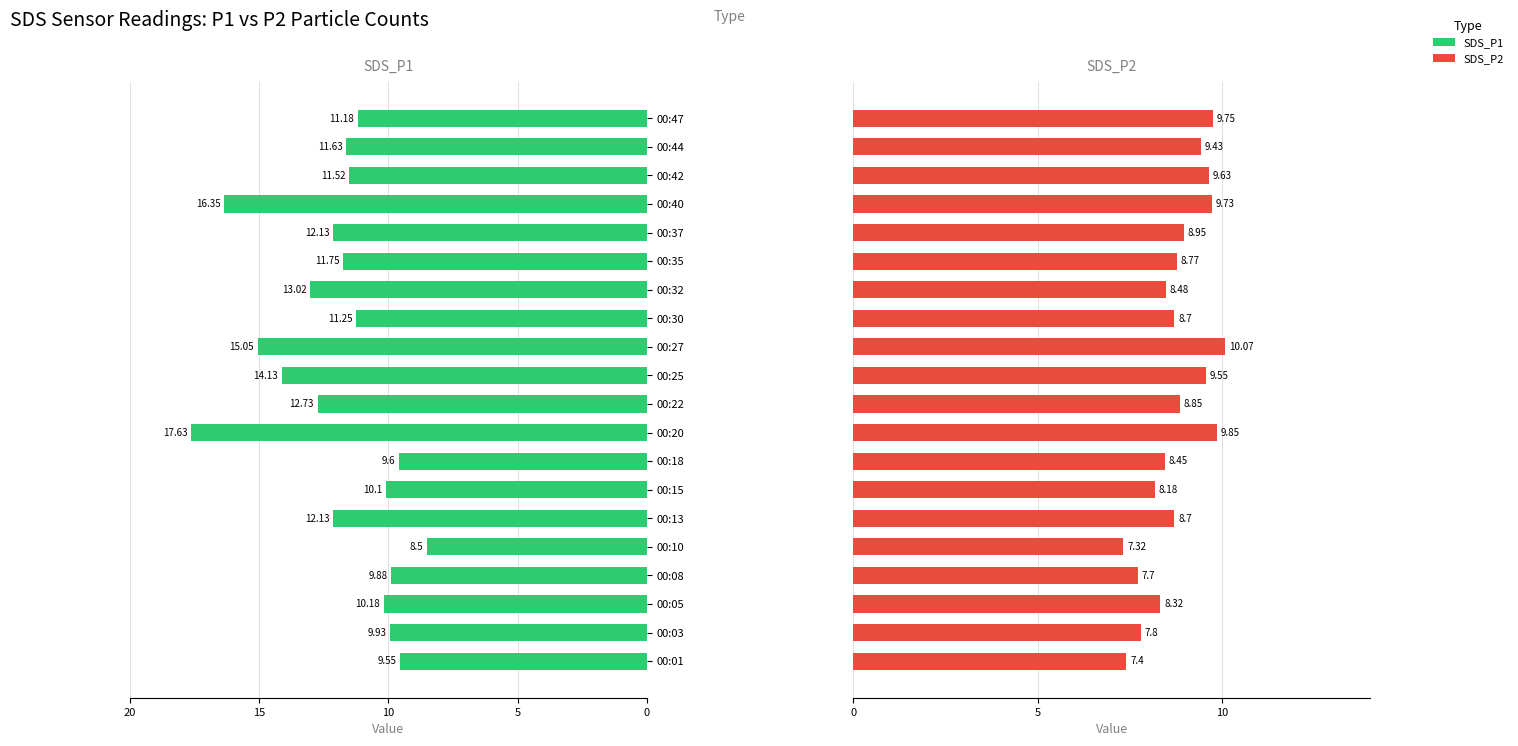

The SDS_P2 series shows 9.6 at 00:42. True or false?

True